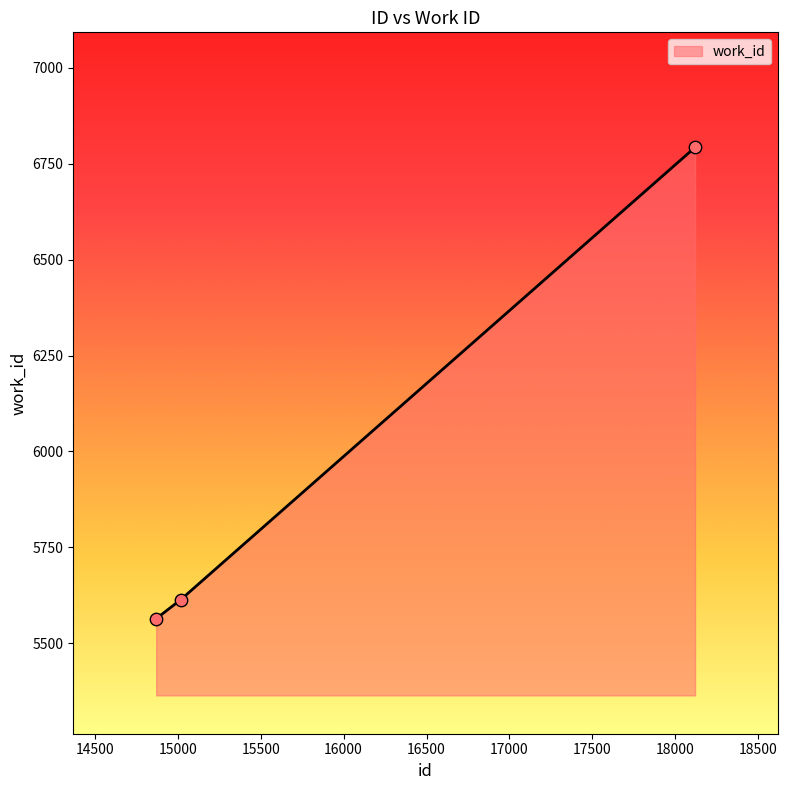

What is the difference between the maximum and minimum values?

1229